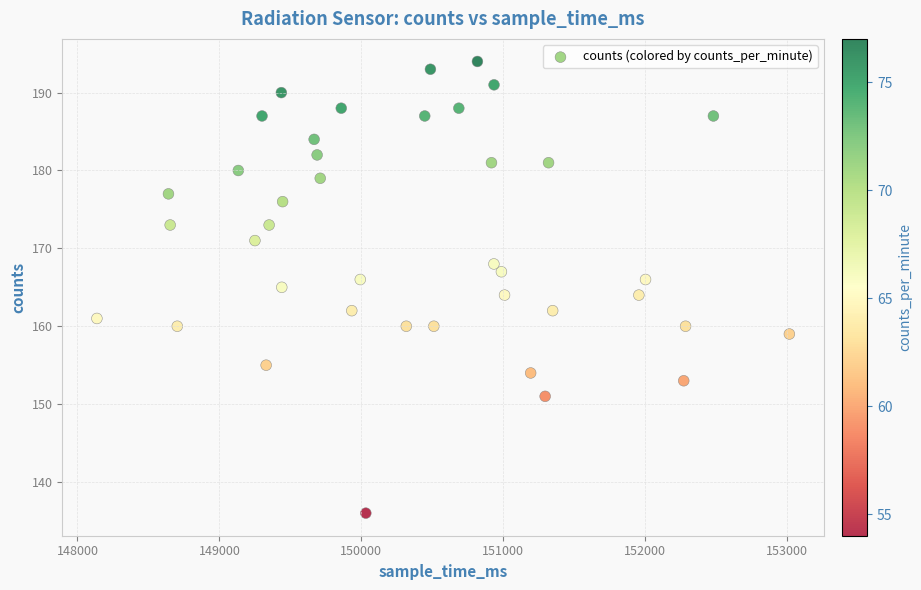

What is the range of Y values (max minus min)?

58